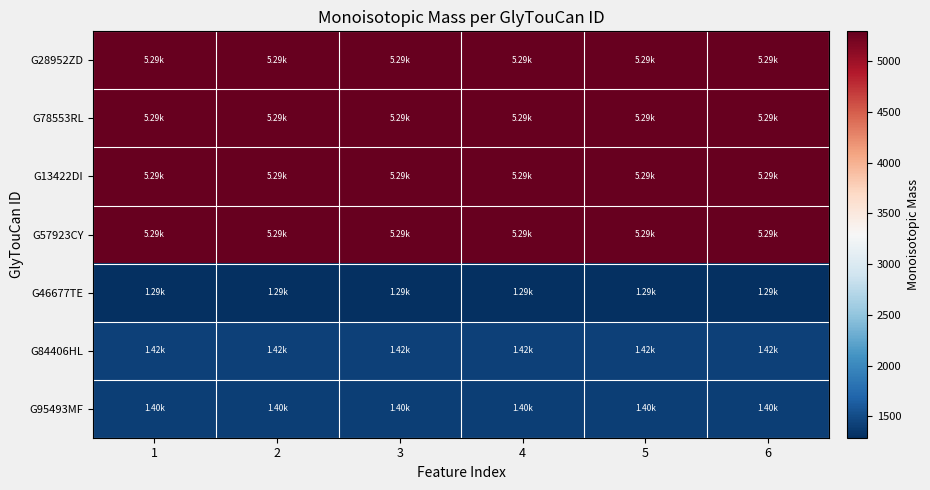

Which has a higher value, 5 or 3?

5